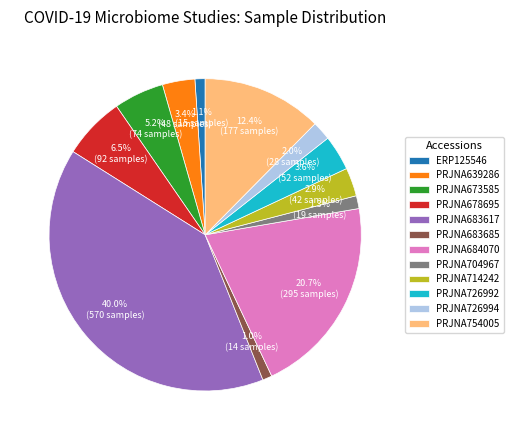

Is it true that PRJNA726992 is 4% of the pie?

True